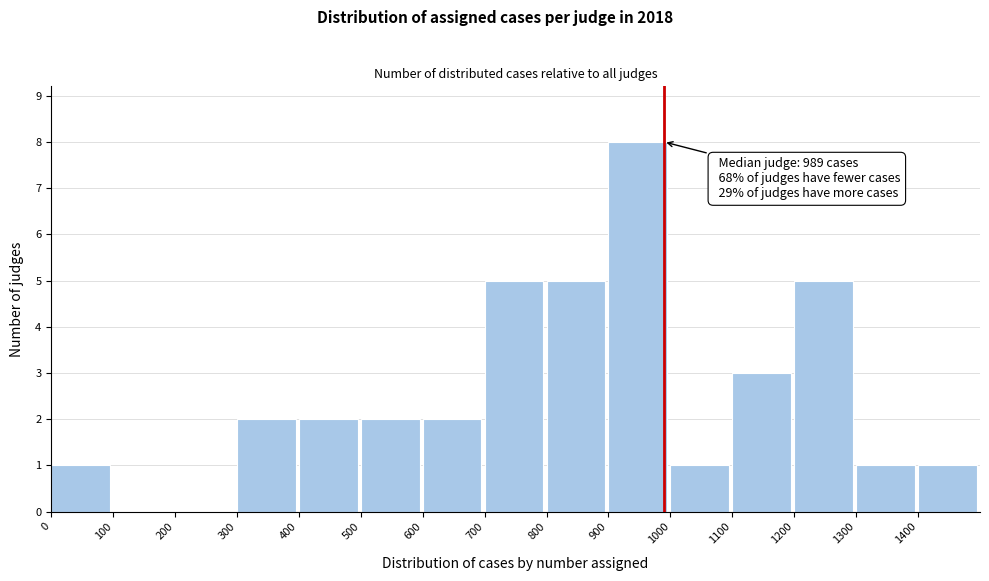

Over which range of the x-axis is the bar tallest?

900 to 1000